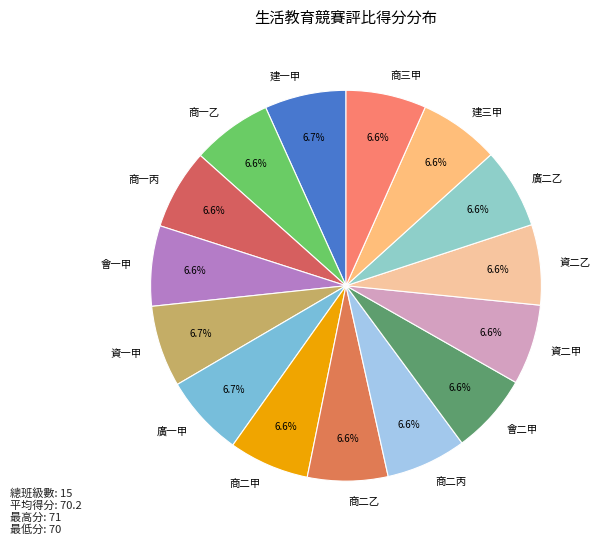

Combined, do 資二乙 and 廣二乙 account for over 50%?

No